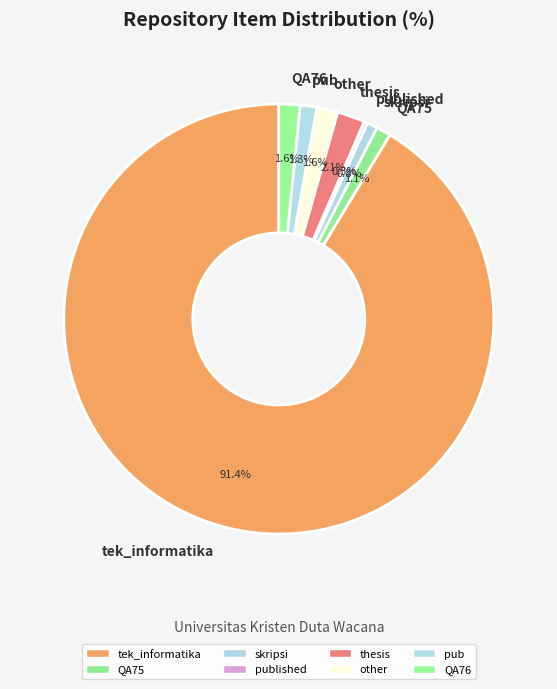

Is the sum of skripsi and thesis greater than half?

No